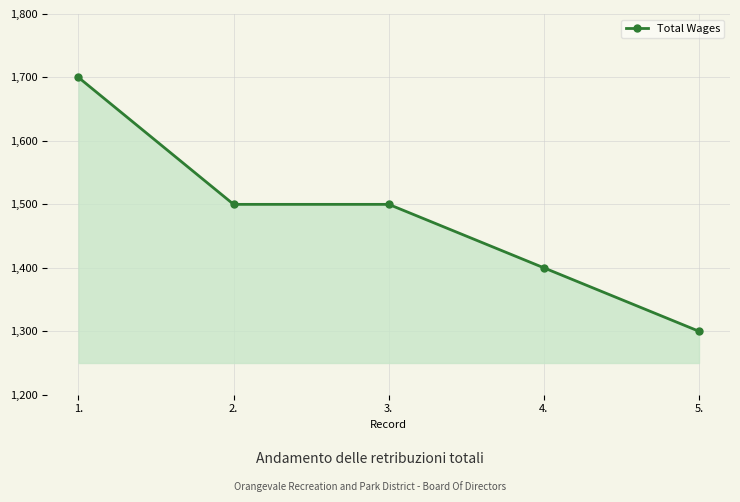

Approximately how many times larger is the value at 4. compared to 3.?

0.9